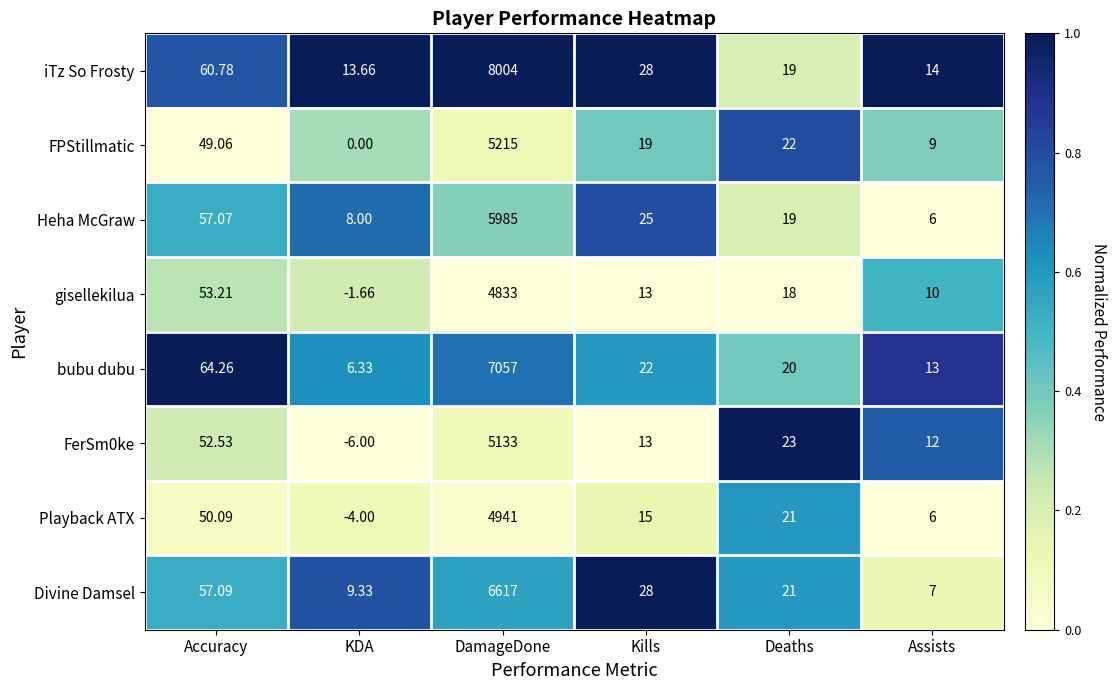

What is the total value across all series at KDA?

25.7